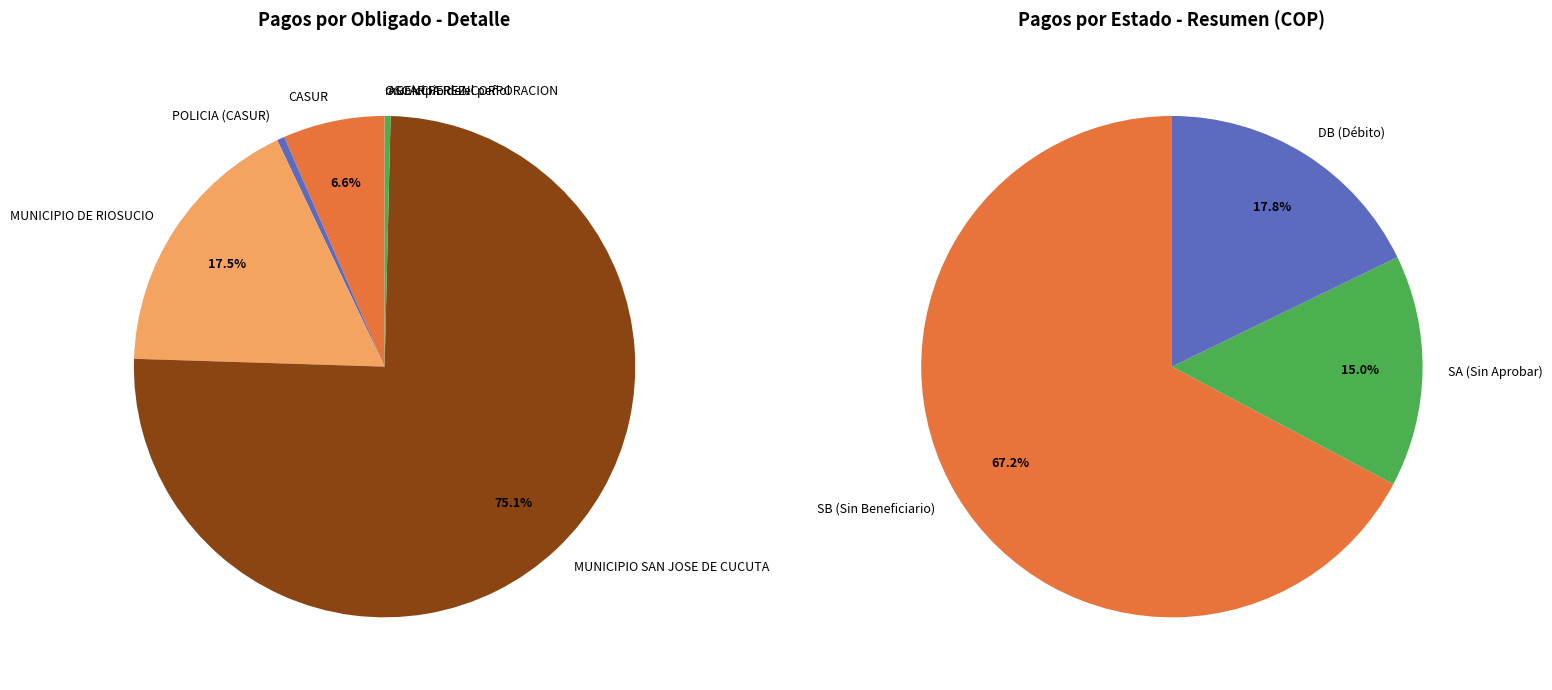

To the nearest percent, what is the difference between the largest and smallest slice percentages?

75%